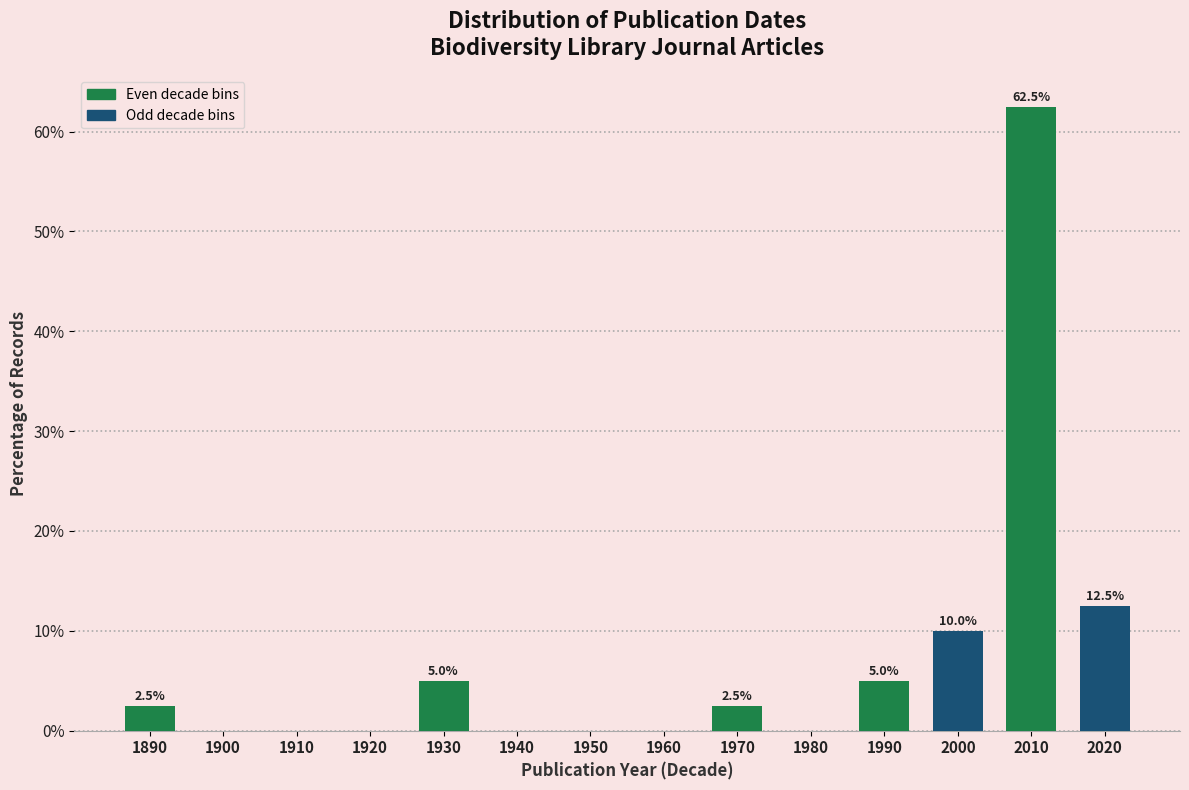

Reading right to left, extract all data points from this chart.

2020=12.5	2010=62.5	2000=10.0	1990=5.0	1980=0.0	1970=2.5	1960=0.0	1950=0.0	1940=0.0	1930=5.0	1920=0.0	1910=0.0	1900=0.0	1890=2.5